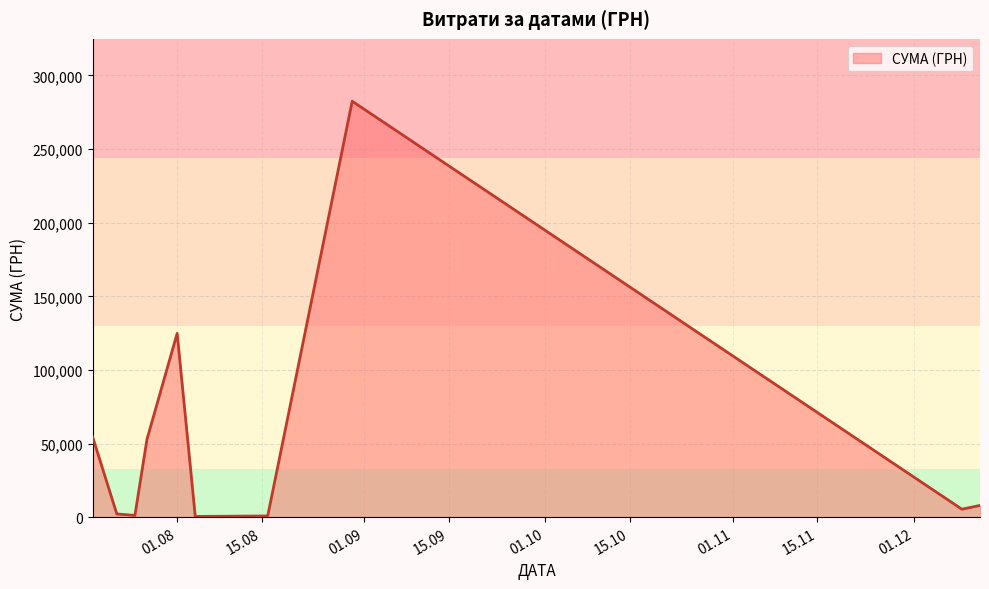

What is the difference between the maximum and minimum values?

282004.7